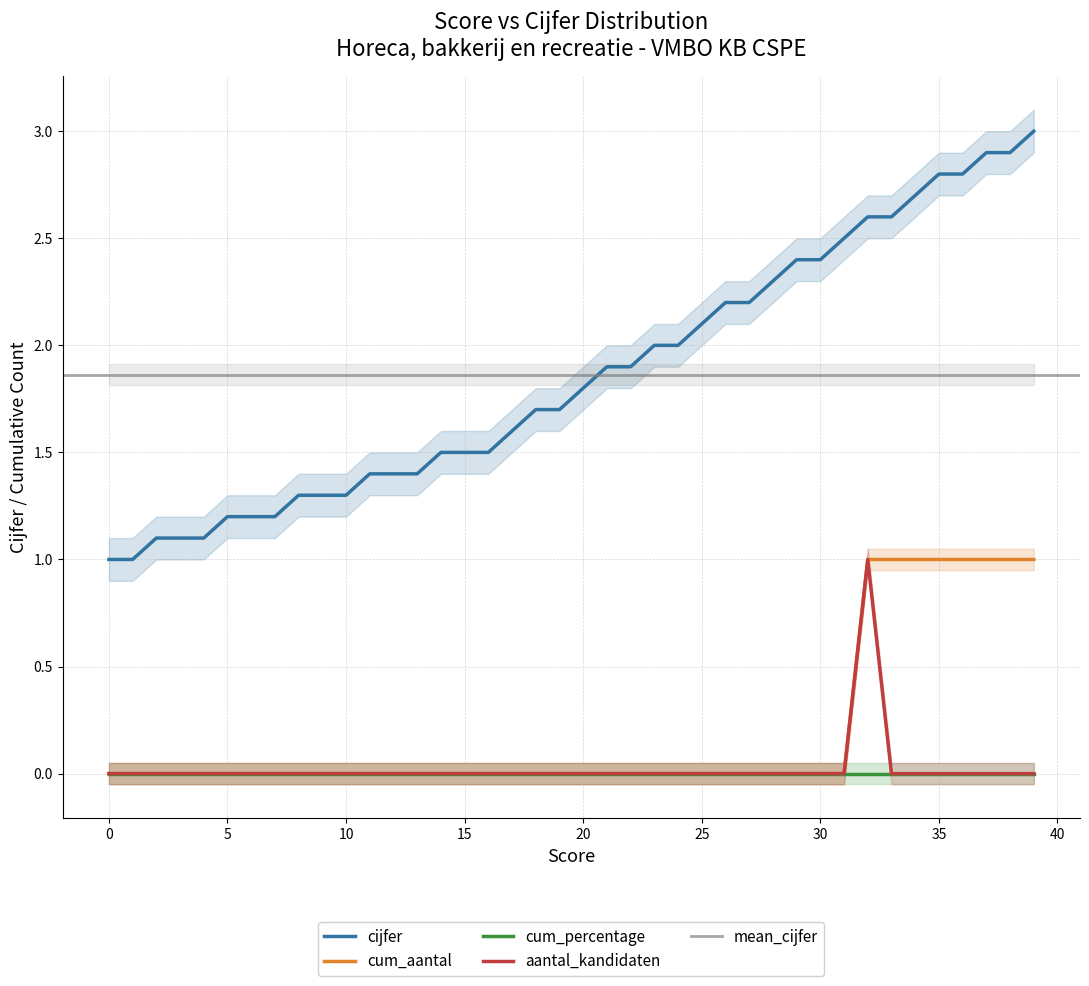

At which category is the sum across all series the highest?

32